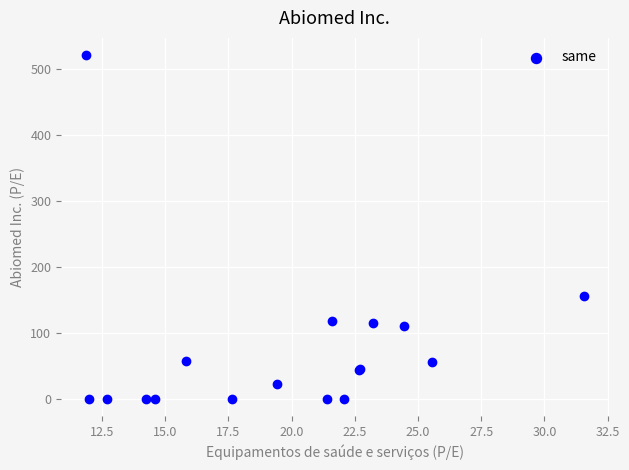

What Y value in the scatter plot is closest to 260?

156.4